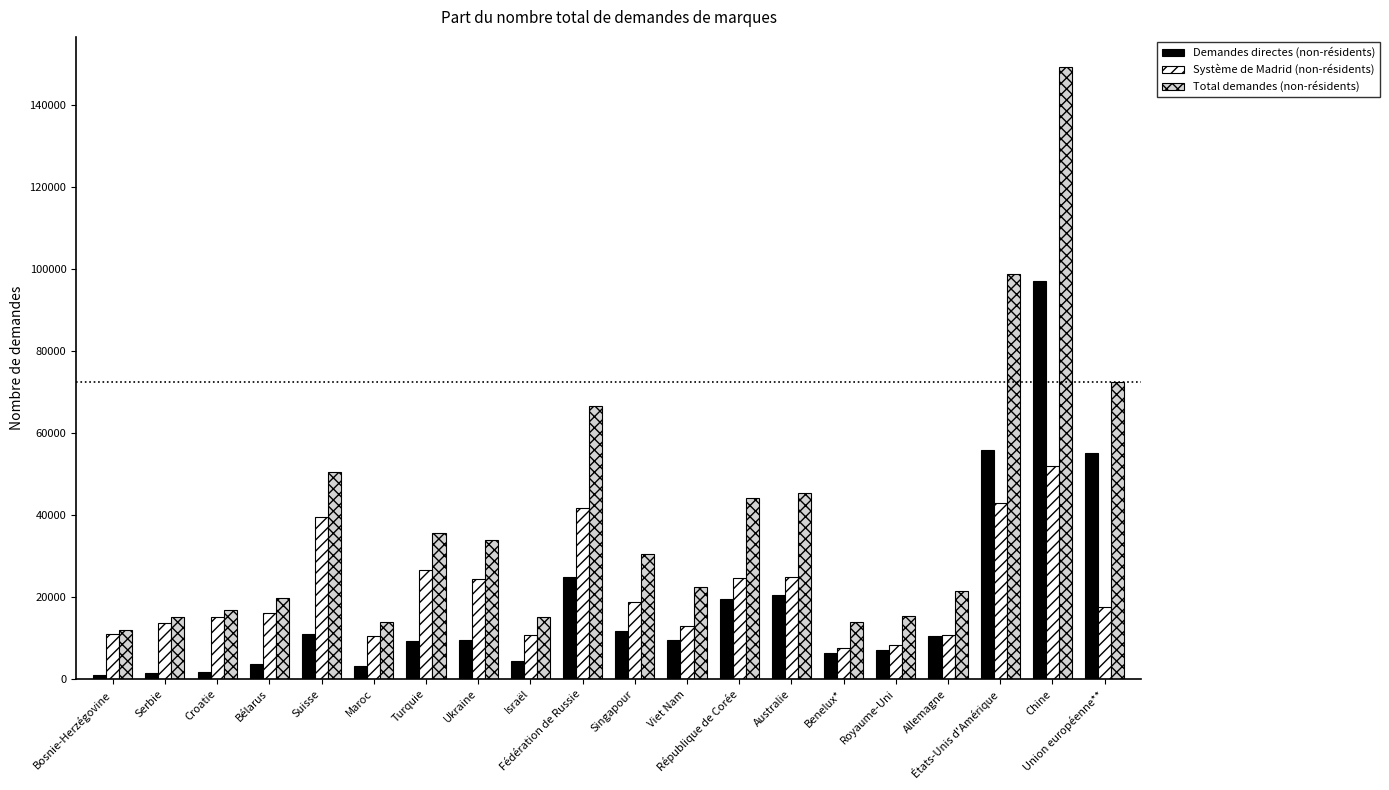

What is the label of the 9th bar from the left?

Israël